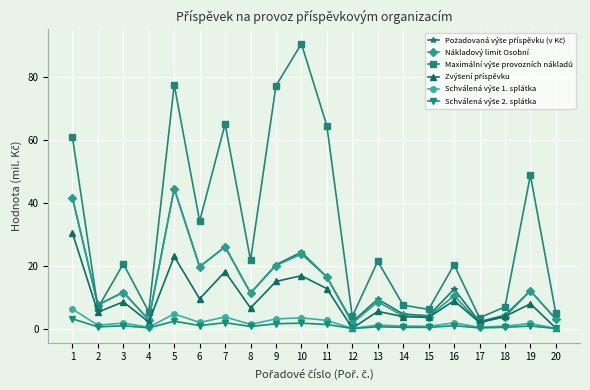

True or false: Nákladový limit Osobní has more than 1 points higher than both neighbors.

True